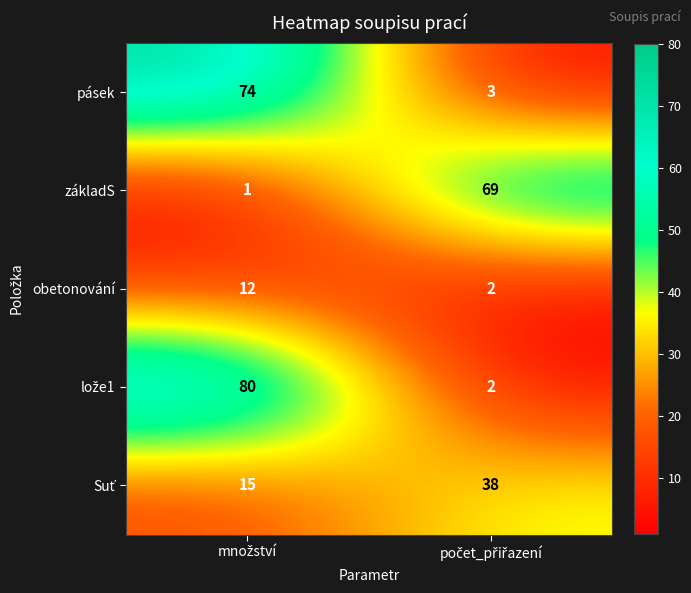

What is the sum of all obetonování values?

14